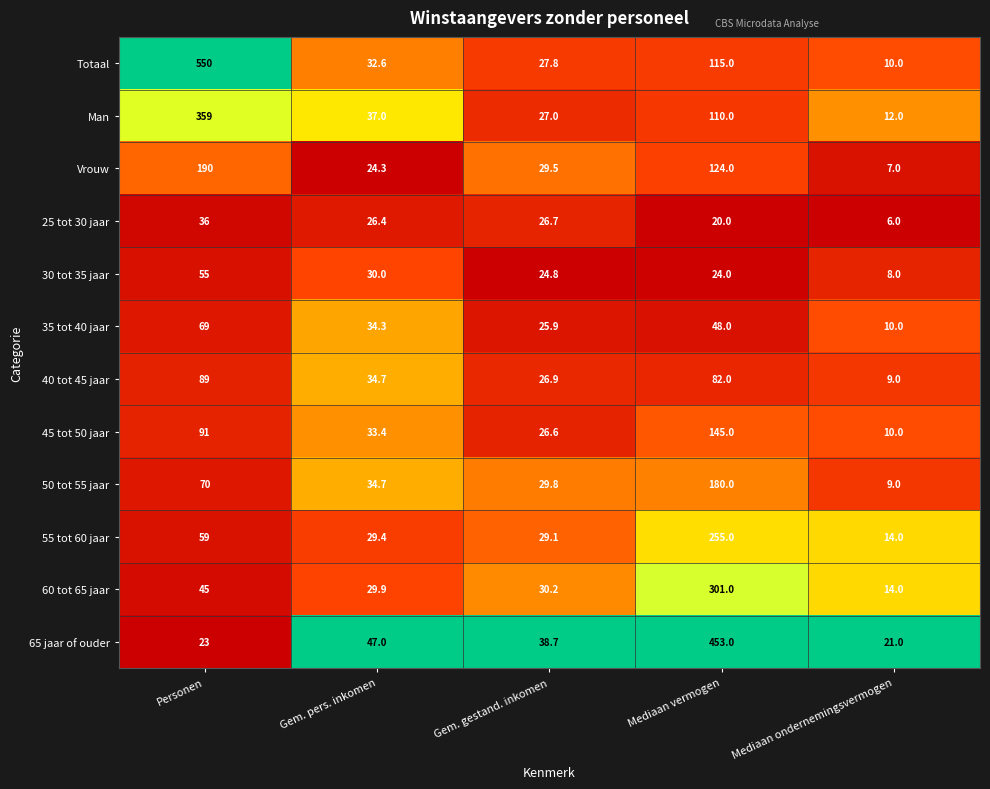

True or false: 50 tot 55 jaar has a value of 29.8 at Gem. gestand. inkomen.

True